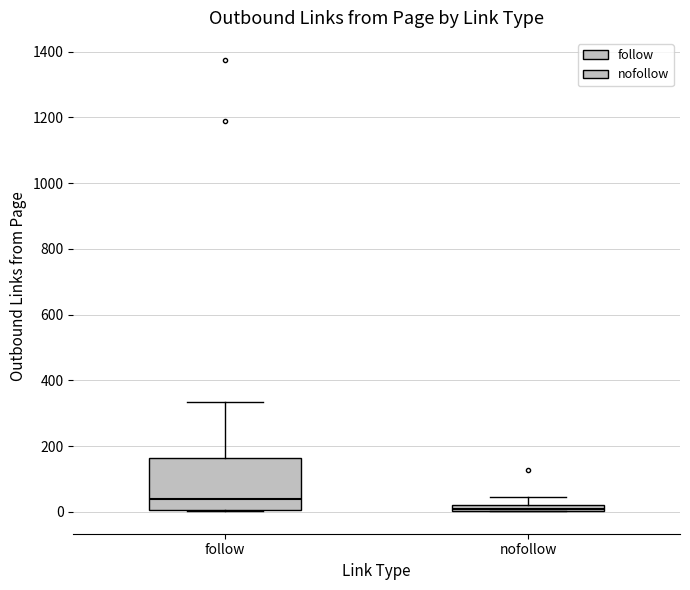

Which box is the tallest, from its lower edge to its upper edge?

follow